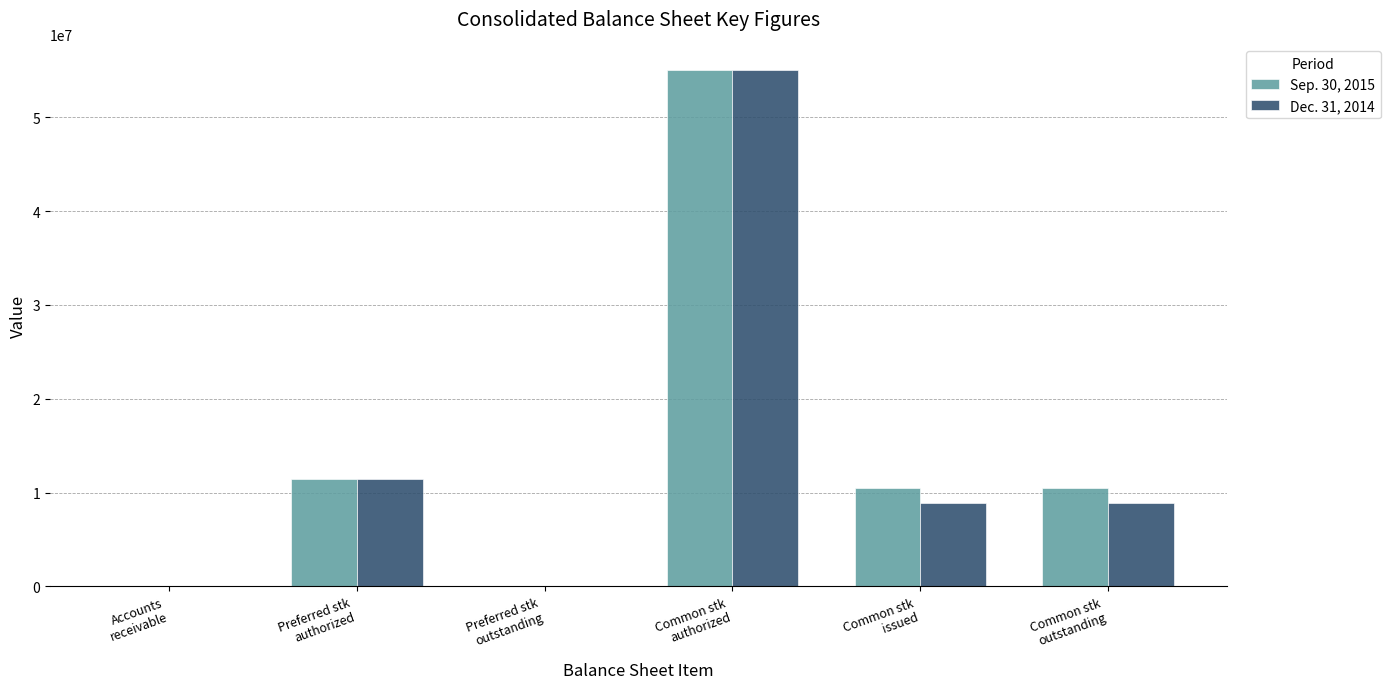

How many groups of bars are there?

6